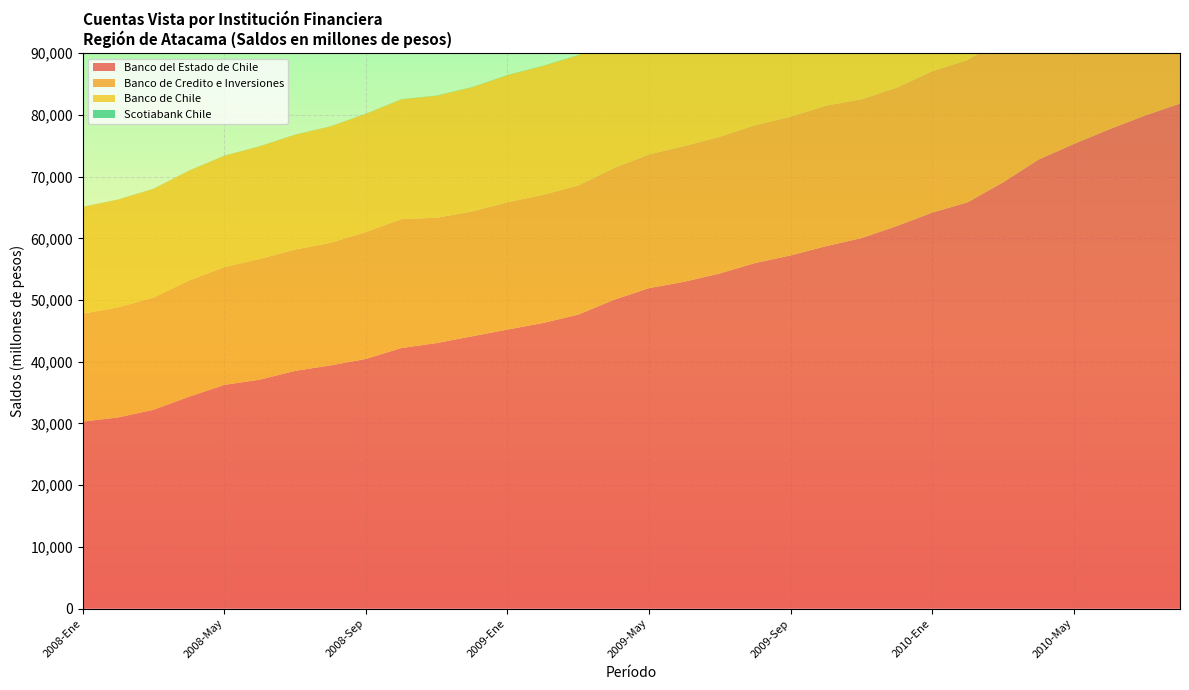

Reading left to right, transcribe all the data shown in this chart.

Banco del Estado de Chile: 2008-Ene=30294	2008-Feb=30974	2008-Mar=32217	2008-Abr=34319	2008-May=36250	2008-Jun=37090	2008-Jul=38520	2008-Ago=39411	2008-Sep=40450	2008-Oct=42218	2008-Nov=43029	2008-Dic=44127	2009-Ene=45214	2009-Feb=46278	2009-Mar=47637	2009-Abr=50024	2009-May=51930	2009-Jun=52973	2009-Jul=54313	2009-Ago=56006	2009-Sep=57230	2009-Oct=58730	2009-Nov=60037	2009-Dic=61995	2010-Ene=64174	2010-Feb=65846	2010-Mar=69074	2010-Abr=72754	2010-May=75295	2010-Jun=77670	2010-Jul=79881	2010-Ago=81851
Banco de Credito e Inversiones: 2008-Ene=17491	2008-Feb=17847	2008-Mar=18188	2008-Abr=18840	2008-May=19086	2008-Jun=19569	2008-Jul=19667	2008-Ago=19866	2008-Sep=20560	2008-Oct=20902	2008-Nov=20312	2008-Dic=20223	2009-Ene=20638	2009-Feb=20772	2009-Mar=20925	2009-Abr=21351	2009-May=21670	2009-Jun=21992	2009-Jul=22146	2009-Ago=22346	2009-Sep=22488	2009-Oct=22785	2009-Nov=22502	2009-Dic=22427	2010-Ene=22909	2010-Feb=23076	2010-Mar=23298	2010-Abr=20400	2010-May=20513	2010-Jun=20679	2010-Jul=20729	2010-Ago=20389
Banco de Chile: 2008-Ene=17302	2008-Feb=17460	2008-Mar=17616	2008-Abr=17794	2008-May=18038	2008-Jun=18250	2008-Jul=18599	2008-Ago=18856	2008-Sep=19154	2008-Oct=19400	2008-Nov=19767	2008-Dic=20127	2009-Ene=20581	2009-Feb=20869	2009-Mar=21114	2009-Abr=21311	2009-May=21502	2009-Jun=21706	2009-Jul=21901	2009-Ago=22109	2009-Sep=22345	2009-Oct=22606	2009-Nov=22982	2009-Dic=23275	2010-Ene=23600	2010-Feb=23862	2010-Mar=24065	2010-Abr=24303	2010-May=18215	2010-Jun=18810	2010-Jul=19145	2010-Ago=19450
Scotiabank Chile: 2008-Ene=18	2008-Feb=18	2008-Mar=18	2008-Abr=20	2008-May=20	2008-Jun=20	2008-Jul=21	2008-Ago=24	2008-Sep=24	2008-Oct=25	2008-Nov=30	2008-Dic=31	2009-Ene=31	2009-Feb=30	2009-Mar=30	2009-Abr=31	2009-May=34	2009-Jun=34	2009-Jul=35	2009-Ago=36	2009-Sep=36	2009-Oct=35	2009-Nov=858	2009-Dic=928	2010-Ene=862	2010-Feb=830	2010-Mar=819	2010-Abr=889	2010-May=820	2010-Jun=806	2010-Jul=843	2010-Ago=827